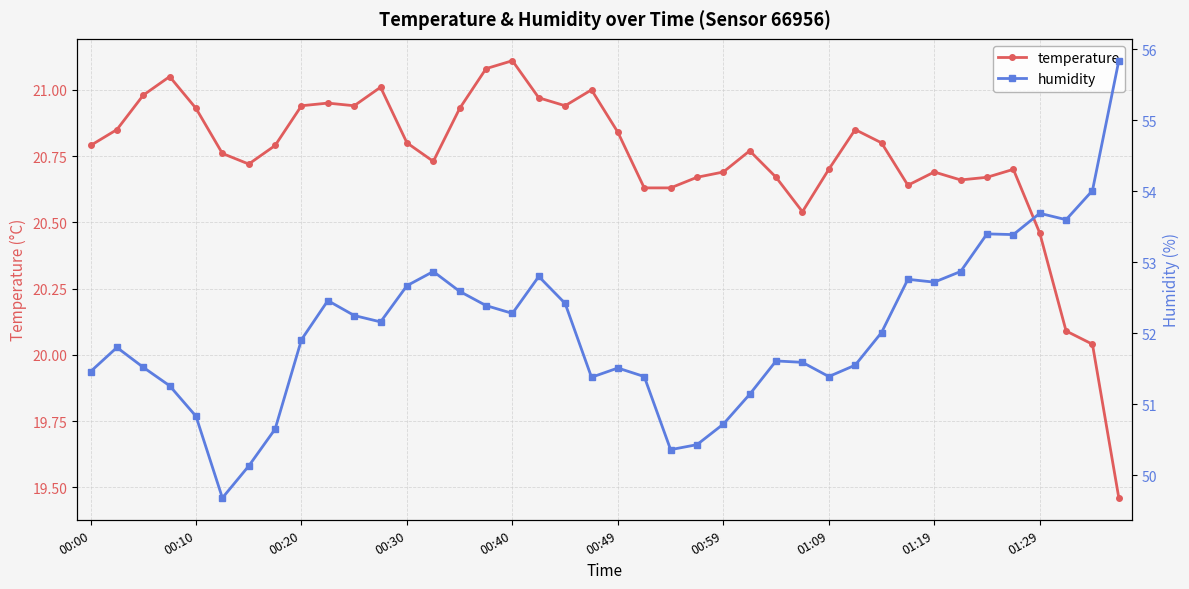

What is the label of the 1st point from the left?

00:00